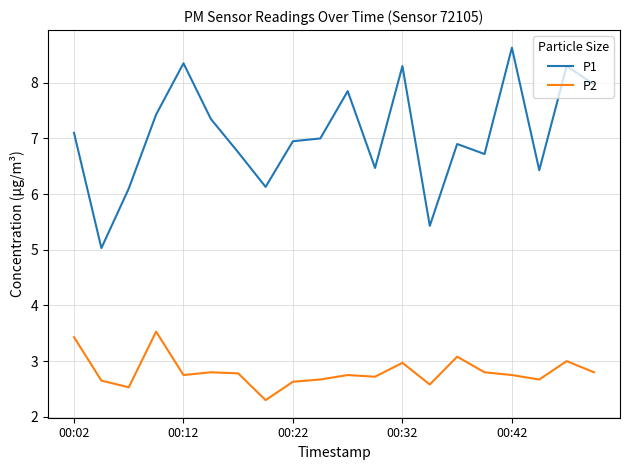

True or false: P2 and P1 cross at least once.

False